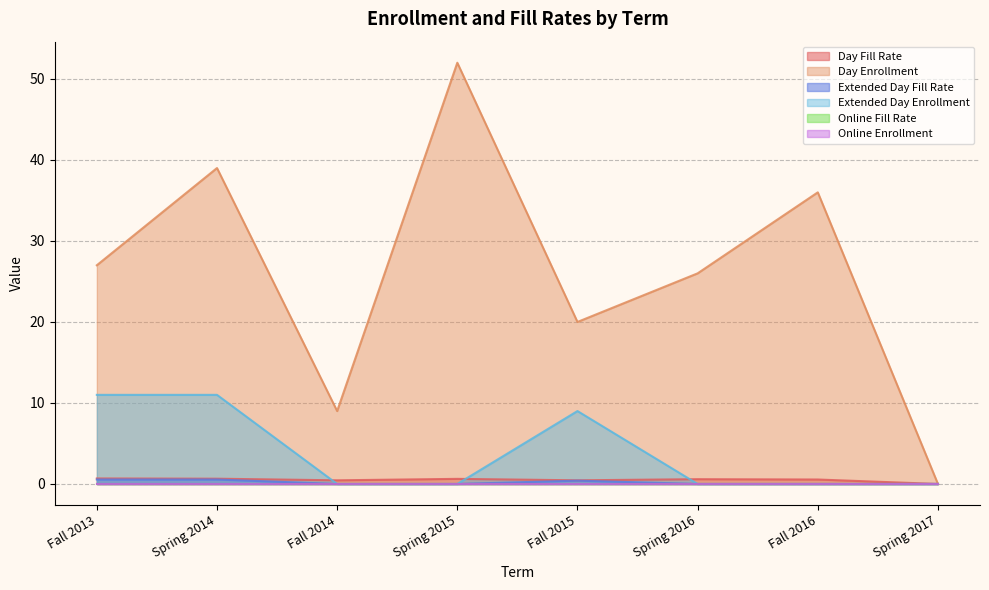

What is the difference between the second highest and second lowest values in the Extended Day Enrollment series?

11.0